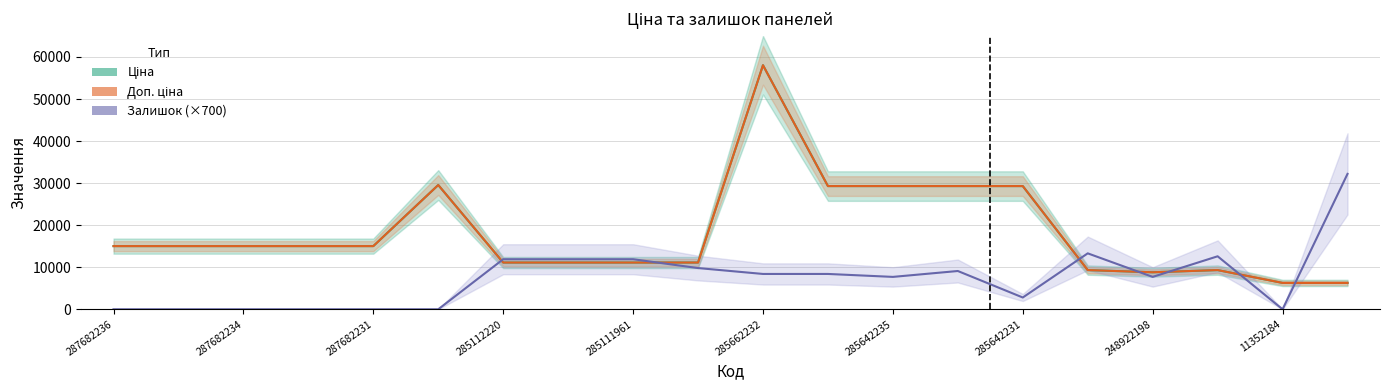

Does the chart have visible grid lines?

Yes